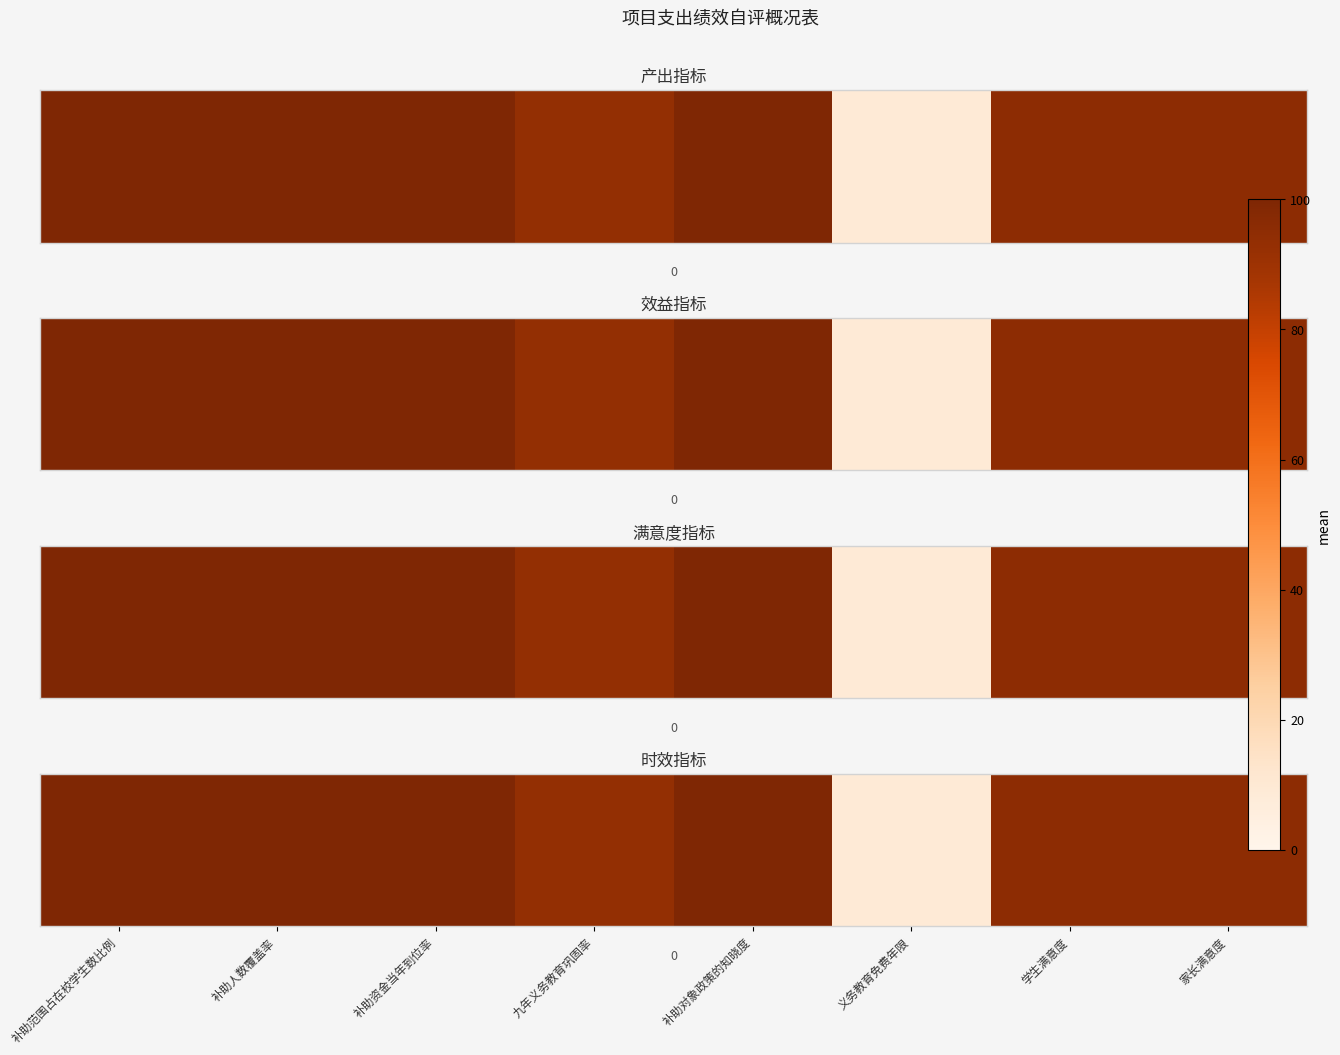

Which has a higher value, 补助资金当年到位率 or 补助范围占在校学生数比例?

补助资金当年到位率